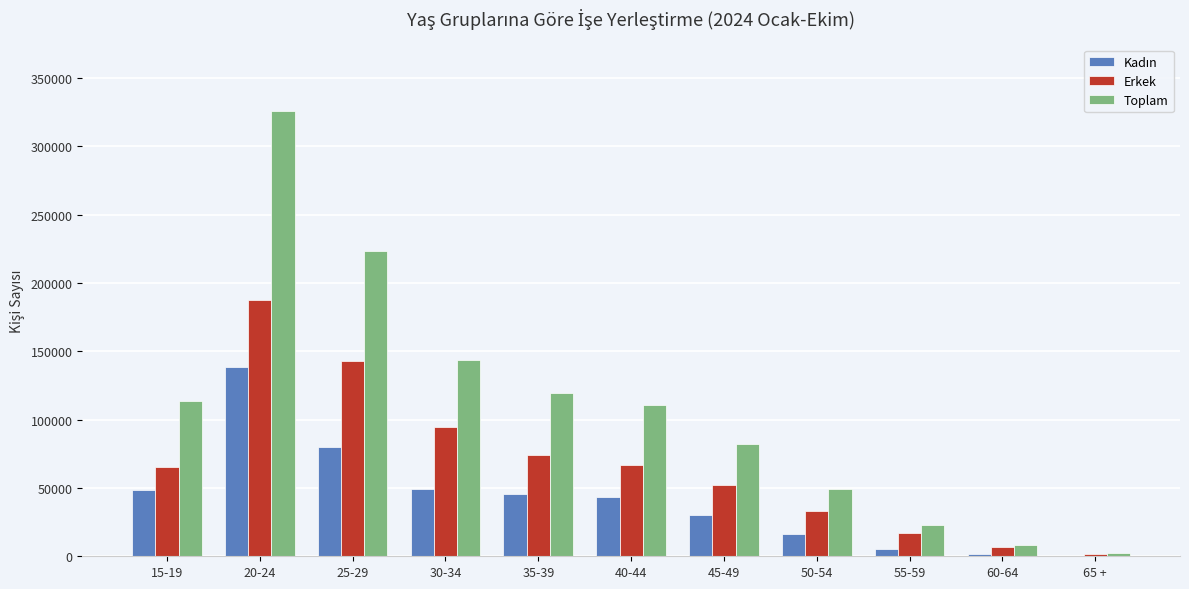

What is the total value across all series at 30-34?

286828